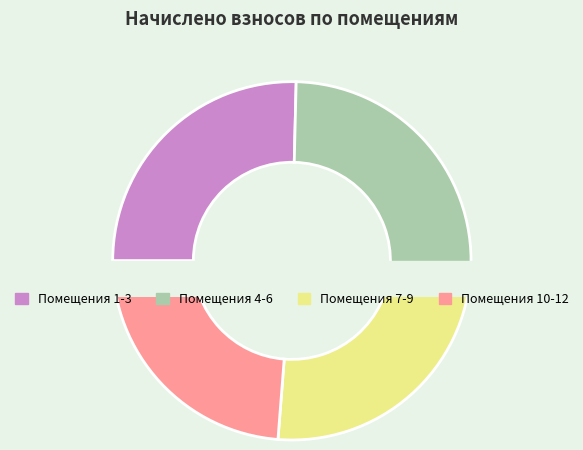

True or false: 12 accounts for 18% of the total.

False